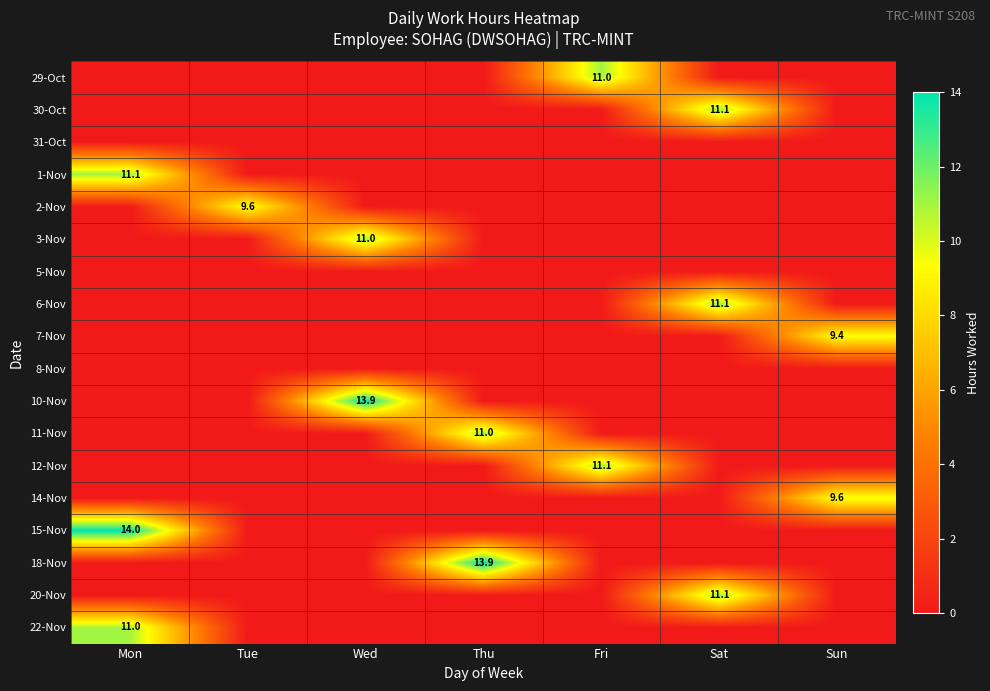

The 15-Nov series shows 23.2 at Mon. True or false?

False